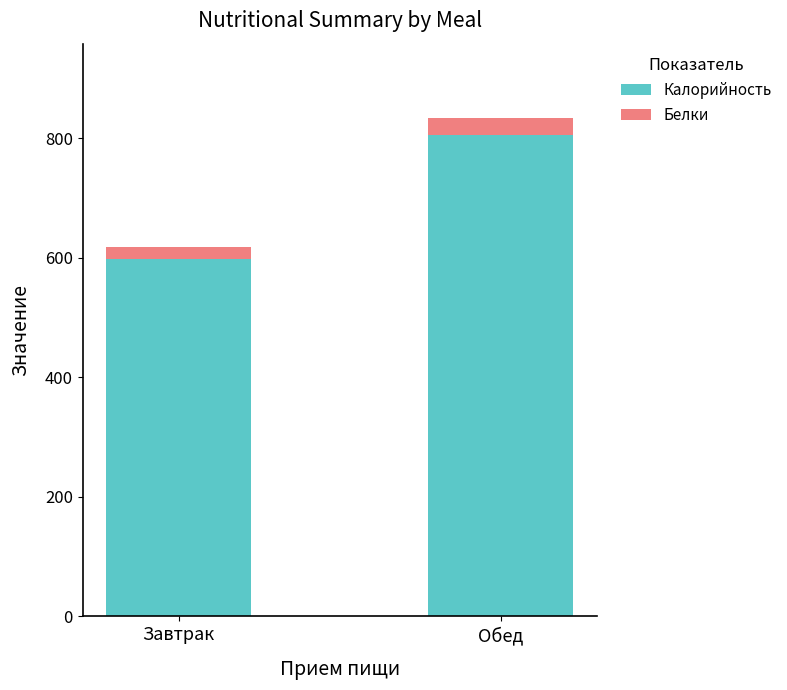

What is the sum of all Калорийность values?

1402.8